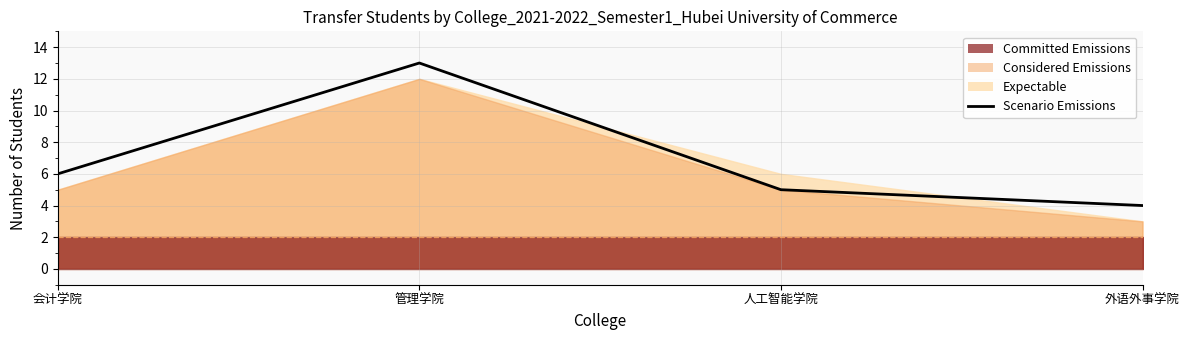

Does the chart display data point markers on the line(s)?

No